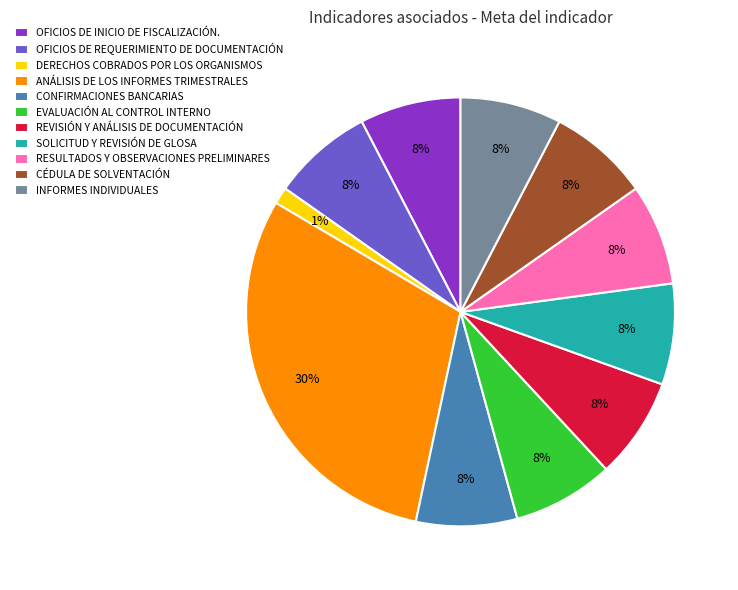

To the nearest percent, what is the average slice percentage?

9%